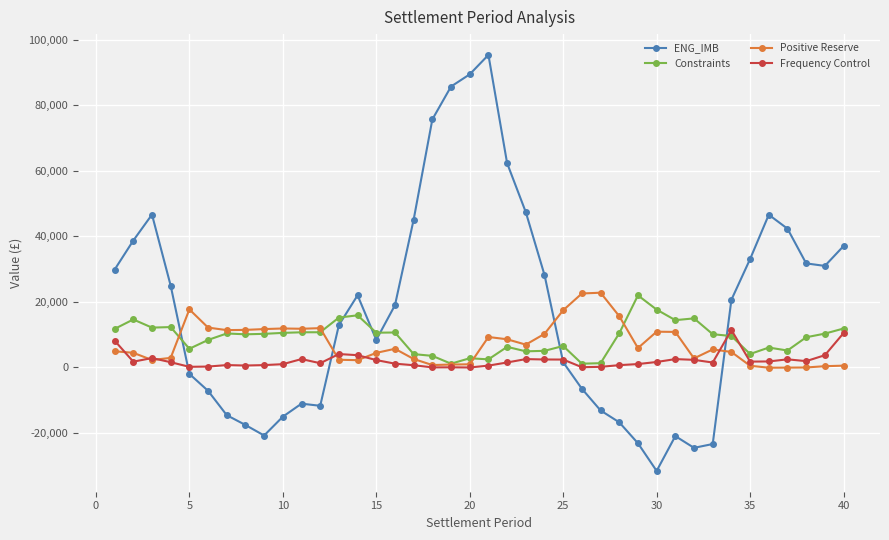

Which series has the largest range (max minus min)?

ENG_IMB